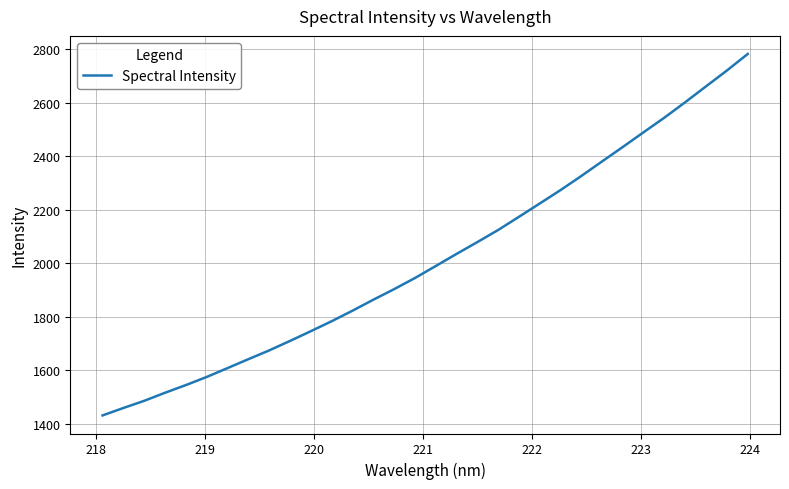

How many lines are shown in the chart?

1